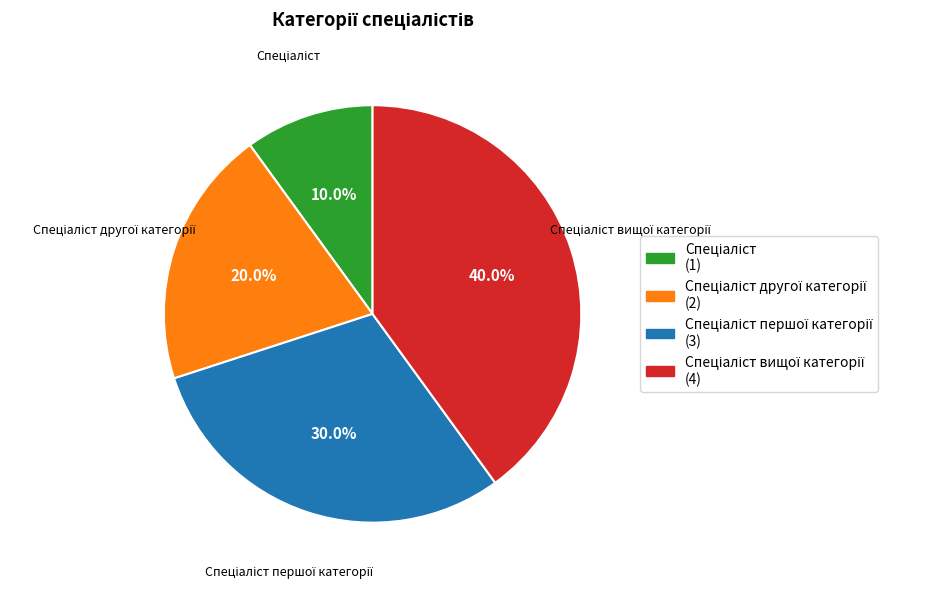

Is there a majority slice in this chart?

No